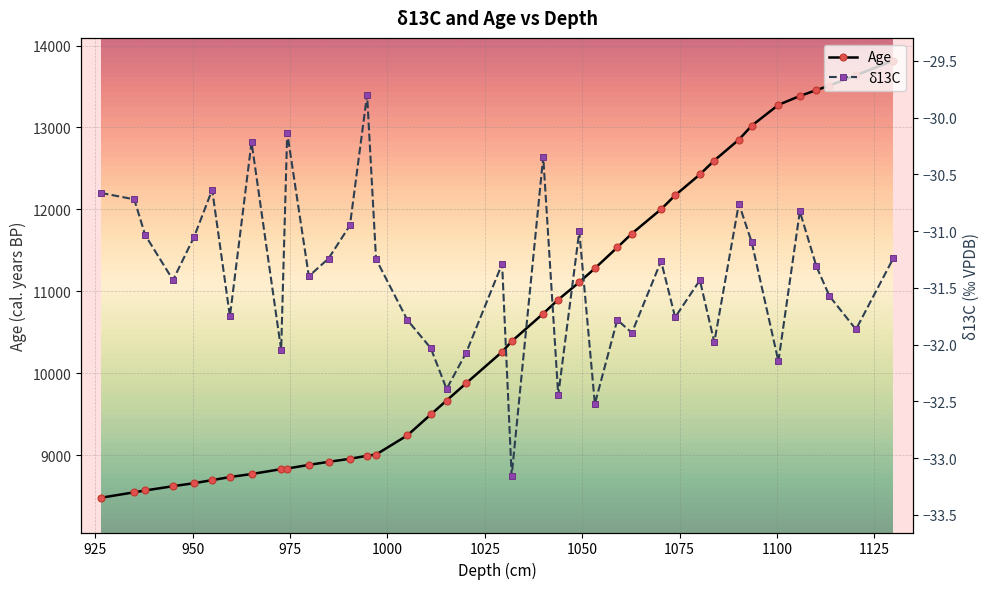

True or false: δ13C and Age intersect in this chart.

False